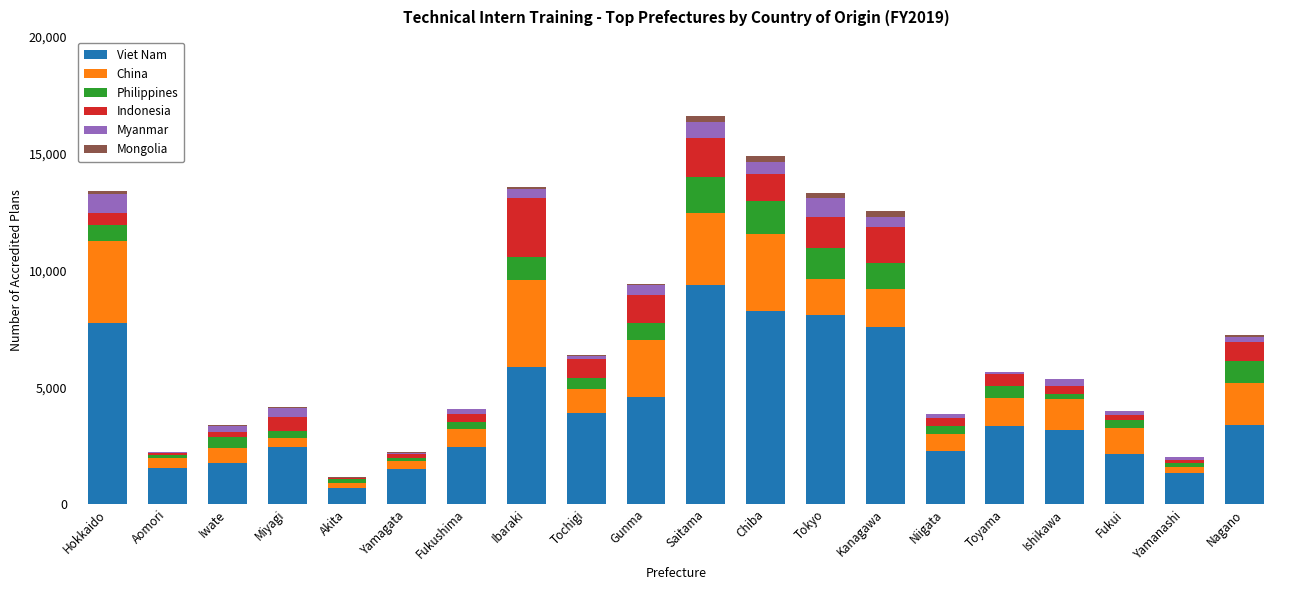

What is the maximum value for Viet Nam?

9390